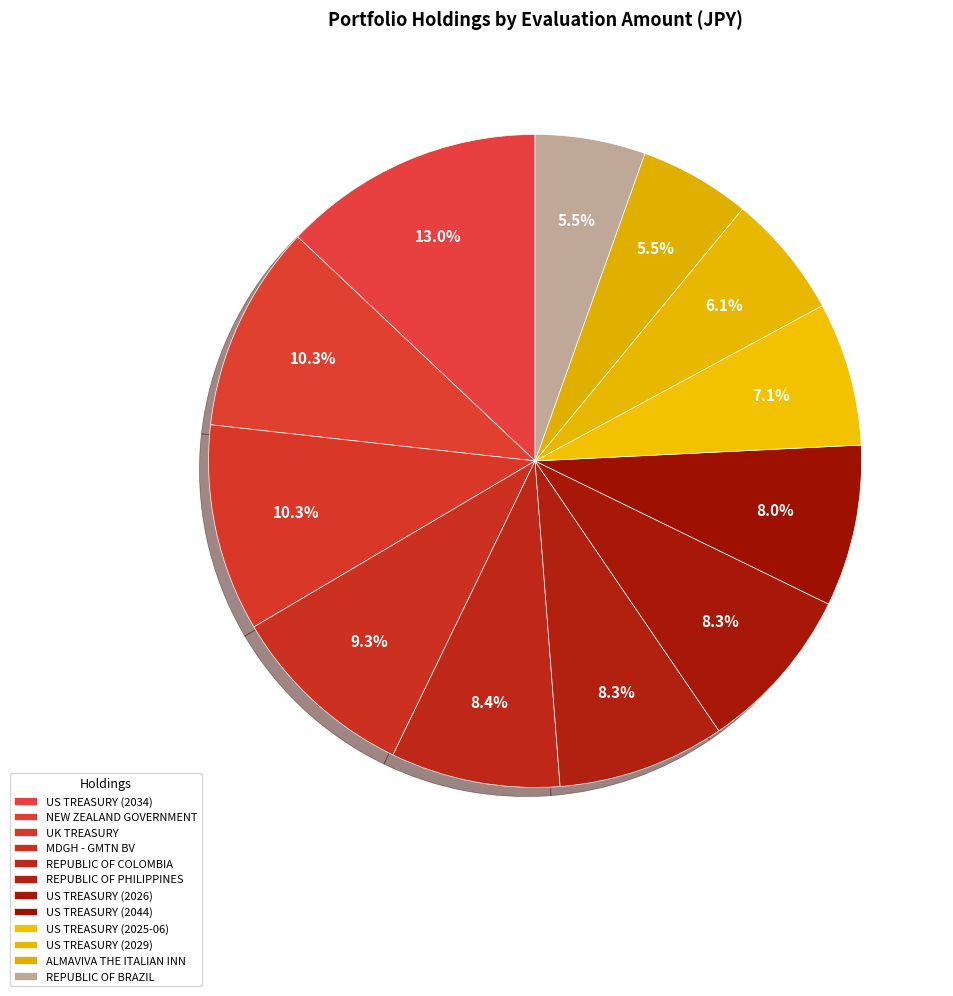

Does UK TREASURY account for over 50% of the chart?

No